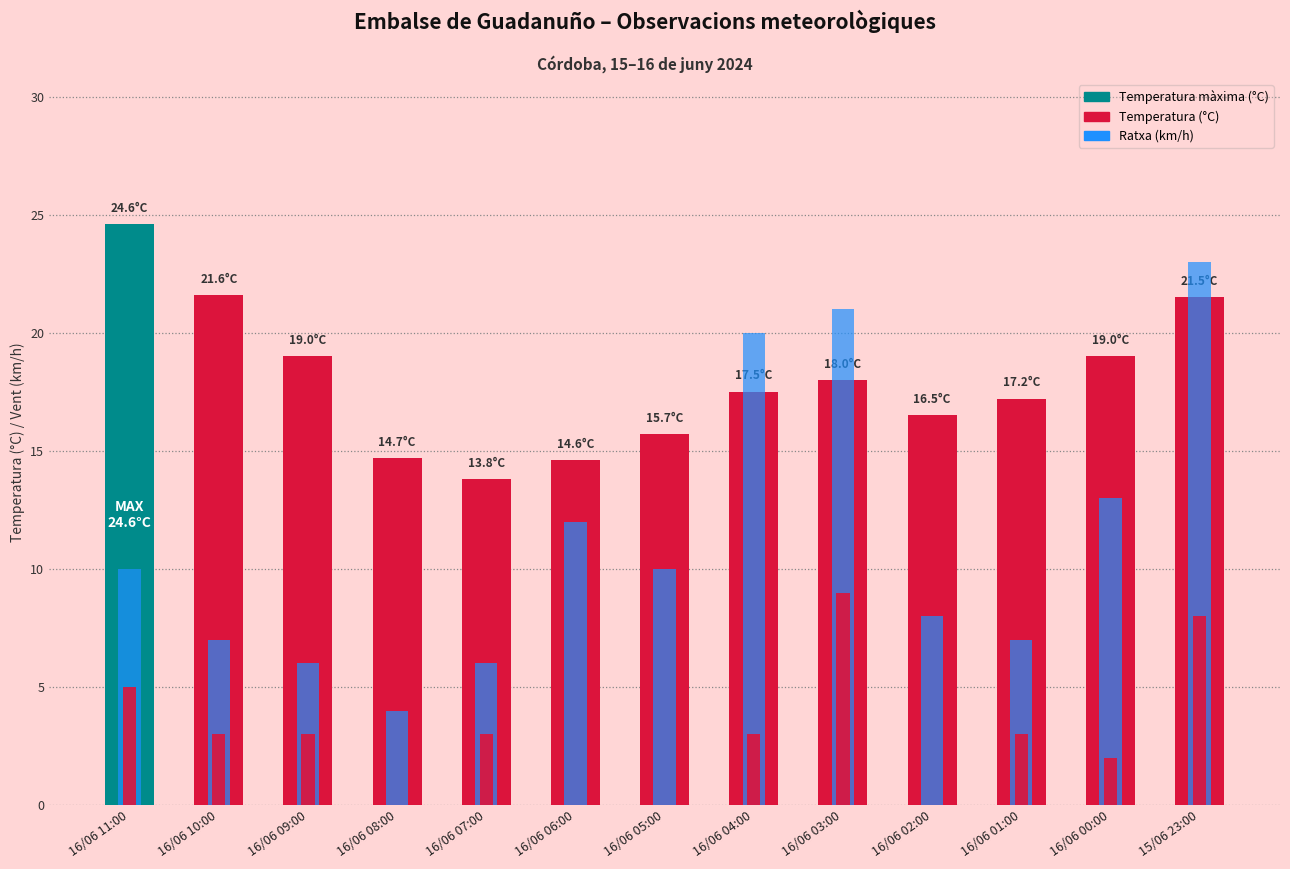

The value of Ratxa (km/h) at 16/06 05:00 is 4.0. True or false?

False